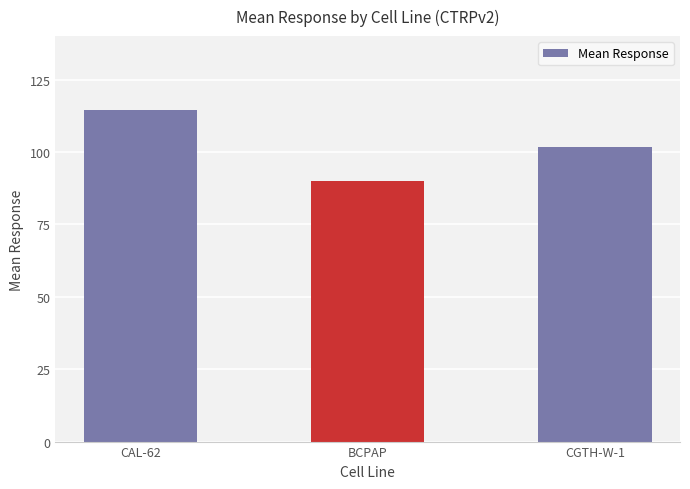

What is the label of the 3rd bar from the left?

CGTH-W-1